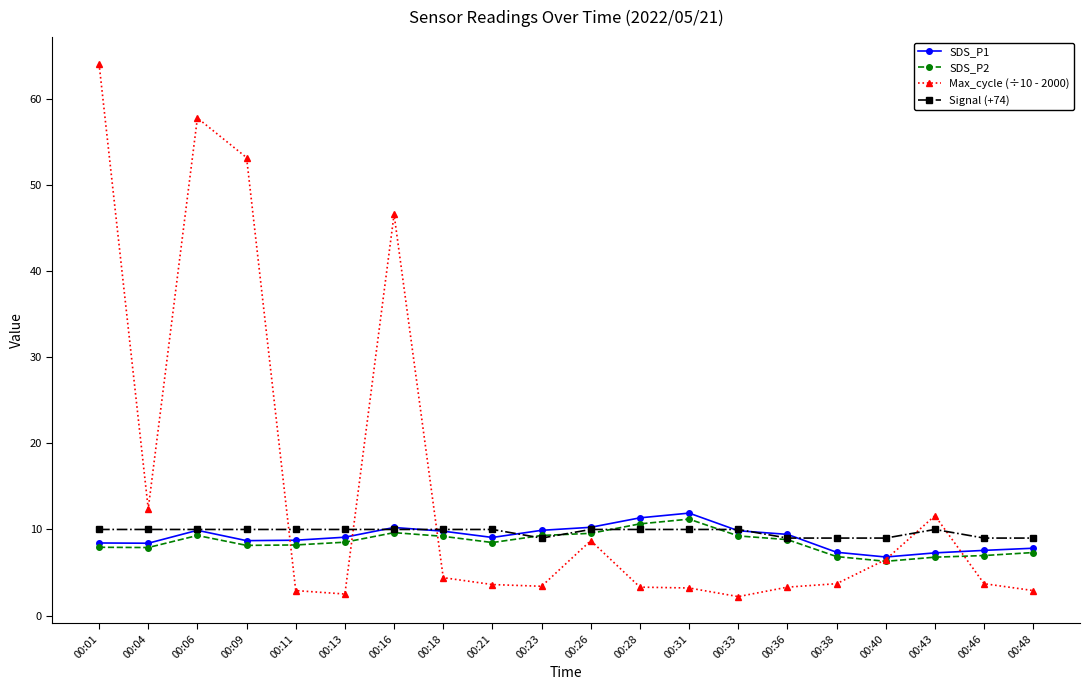

Rank the series by their maximum value, from highest to lowest.

Max_cycle (÷10 - 2000), SDS_P1, SDS_P2, Signal (+74)